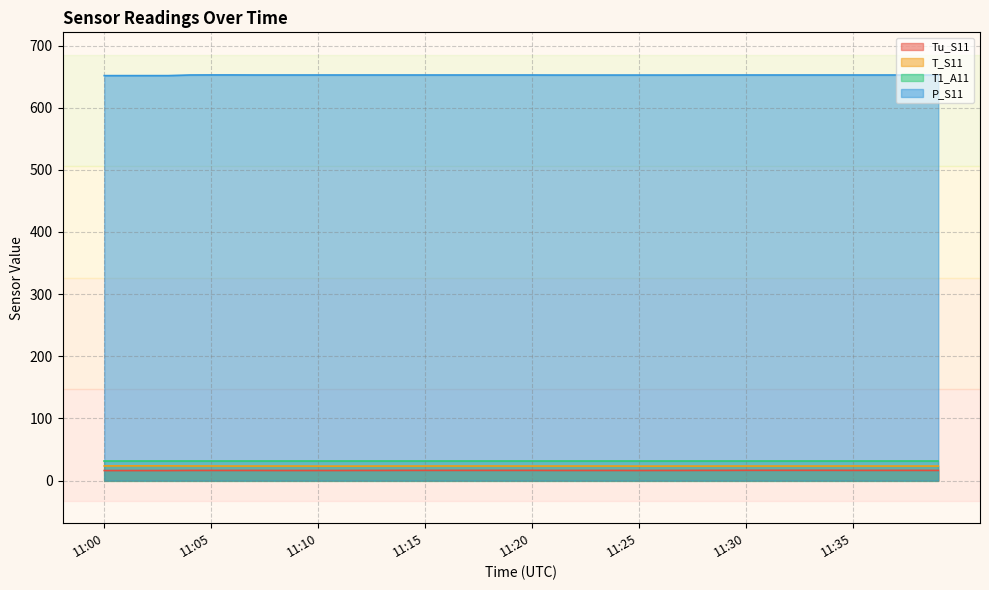

Count the P_S11 values in the range 652 to 653.

36